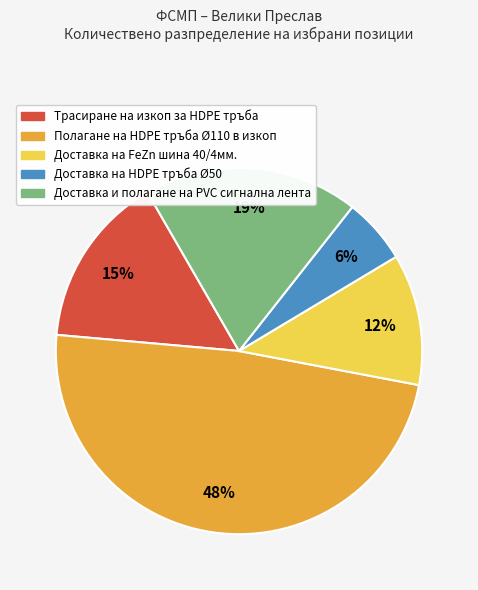

To the nearest percent, what is the difference between the Доставка и полагане на PVC сигнална лента and Трасиране на изкоп за HDPE тръба slice percentages?

4%